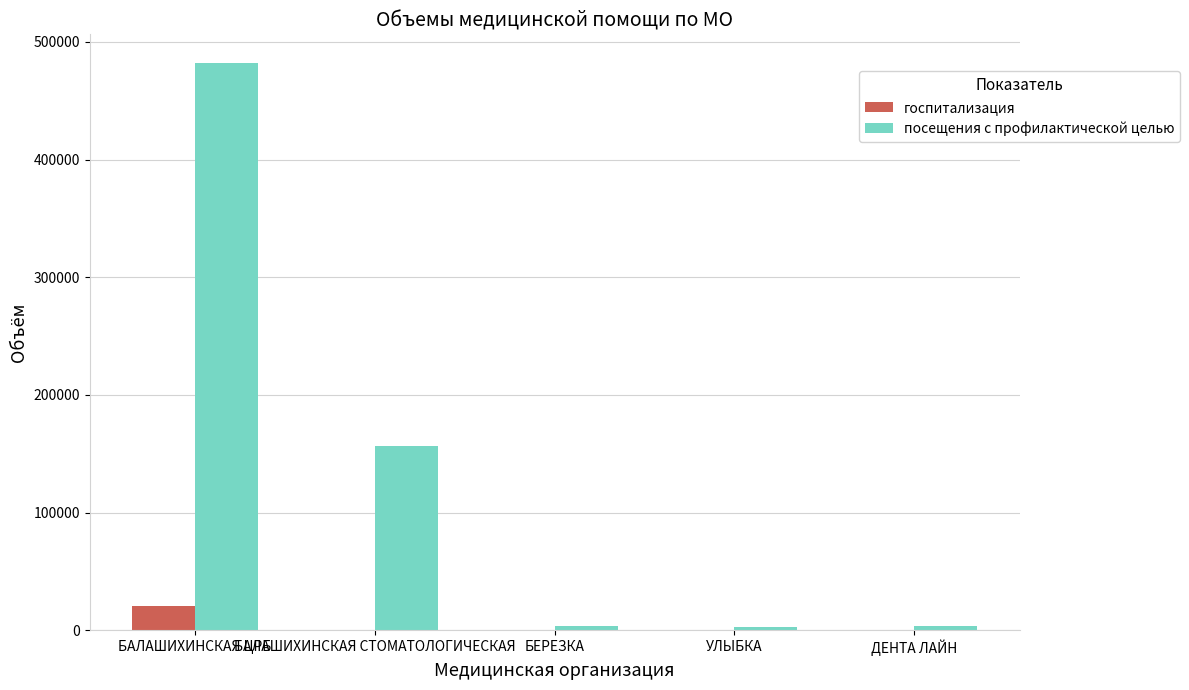

What is the sum of all посещения с профилактической целью values?

648053